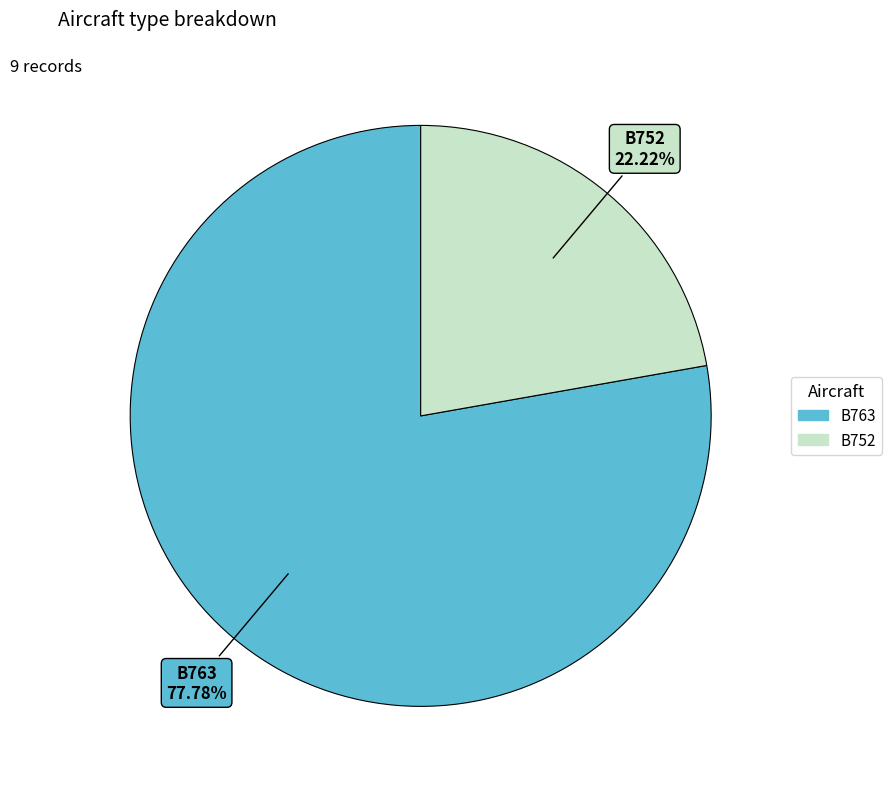

To the nearest percent, what is the difference between the largest and smallest slice percentages?

56%